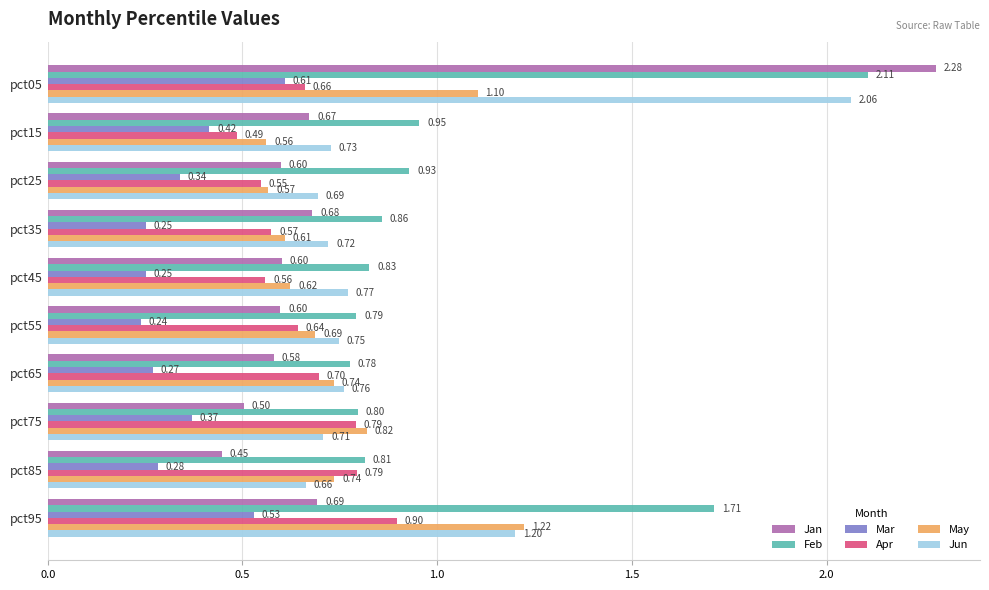

Which category has the lowest value in the Feb series?

pct65